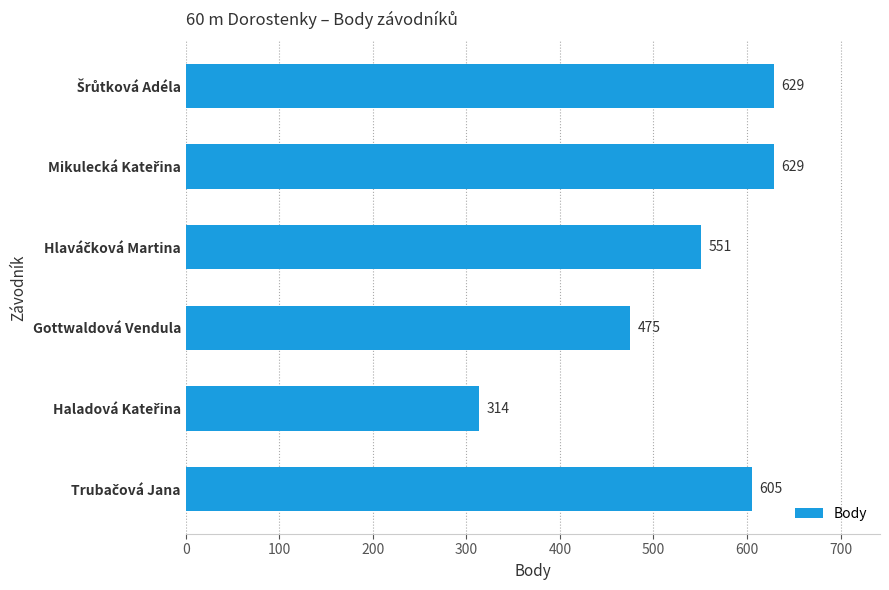

What is the difference between the second highest and minimum values?

315